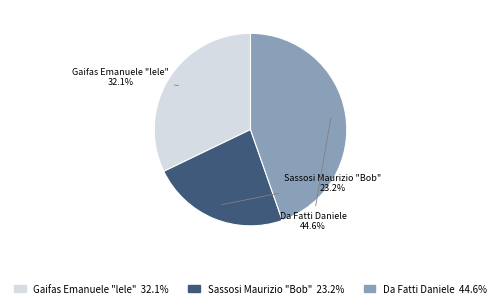

Is there any slice that represents more than half of the pie?

No